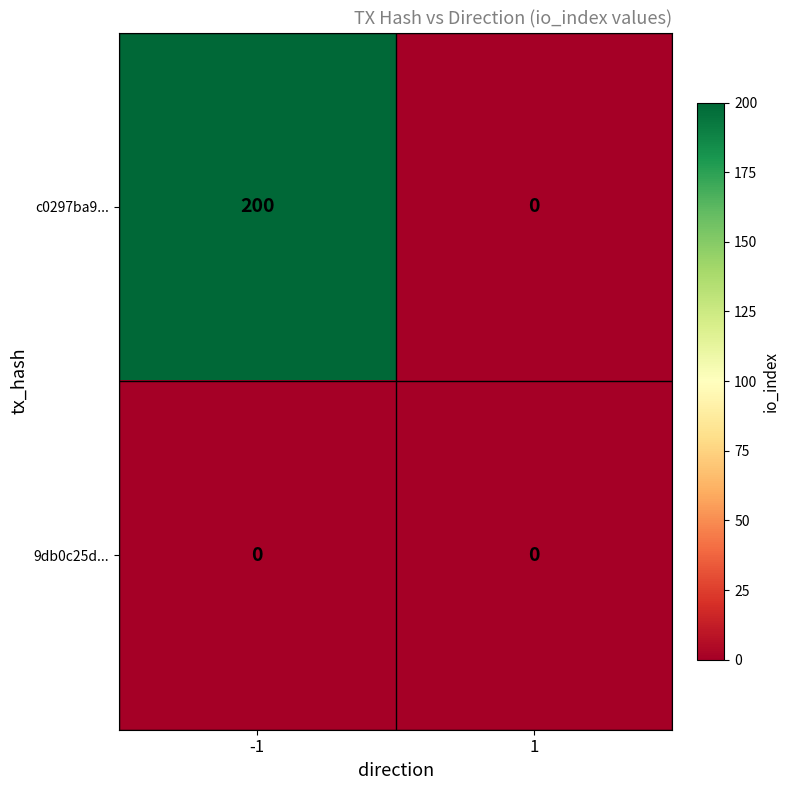

List the series in order of their overall mean, lowest first.

9db0c25d..., c0297ba9...